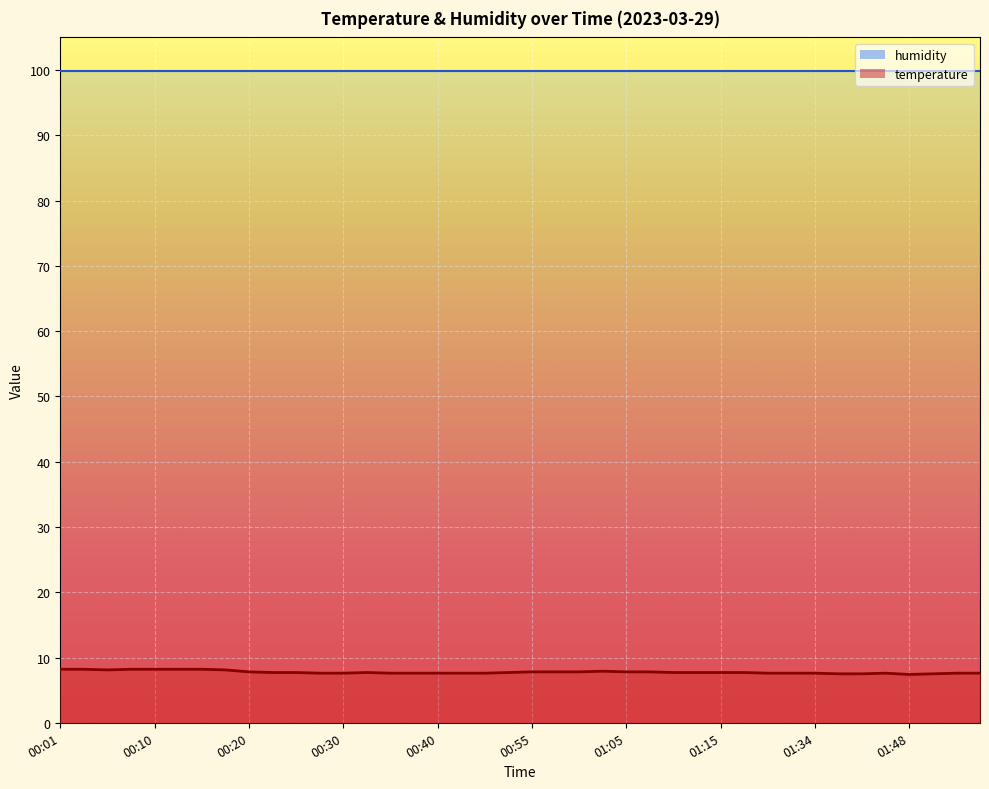

What is the difference between the second highest and second lowest values?

0.7